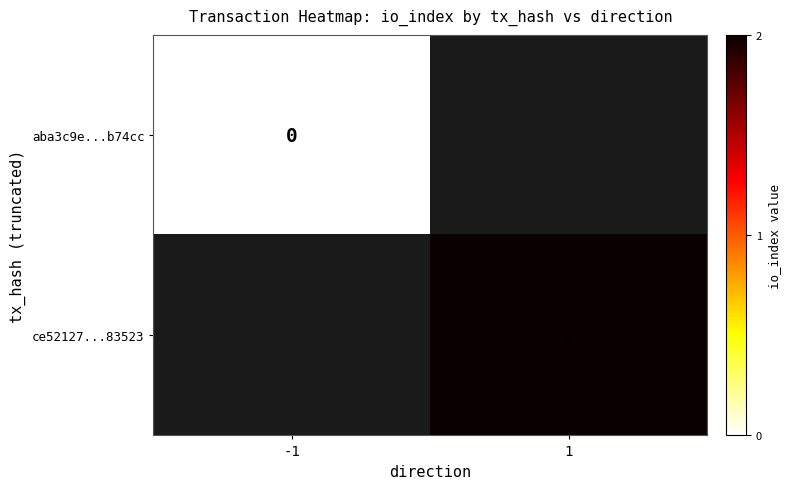

The aba3c9e...b74cc series shows 0.0 at -1. True or false?

True